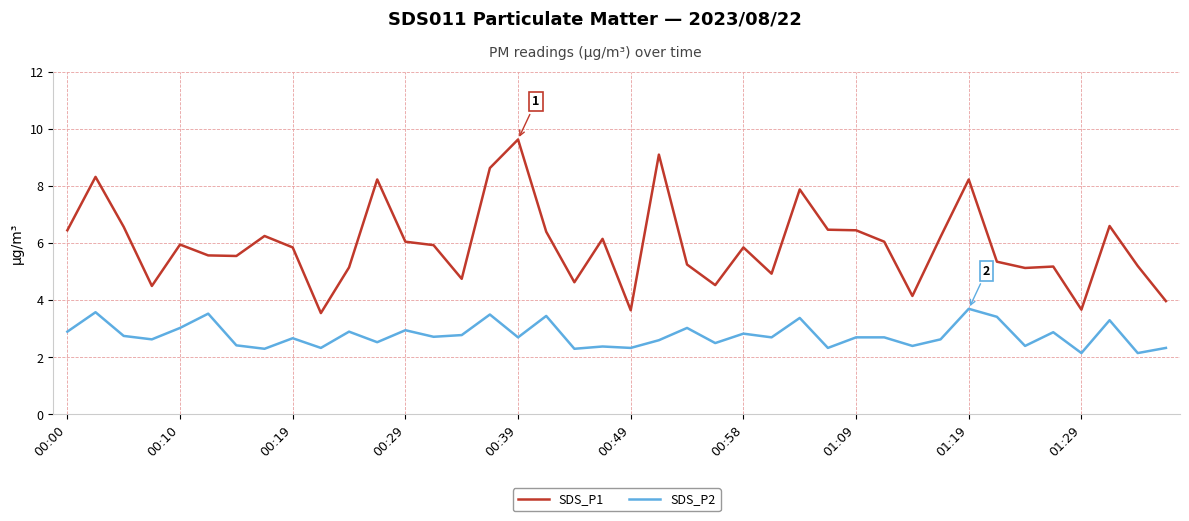

True or false: SDS_P1 and SDS_P2 cross at least once.

False